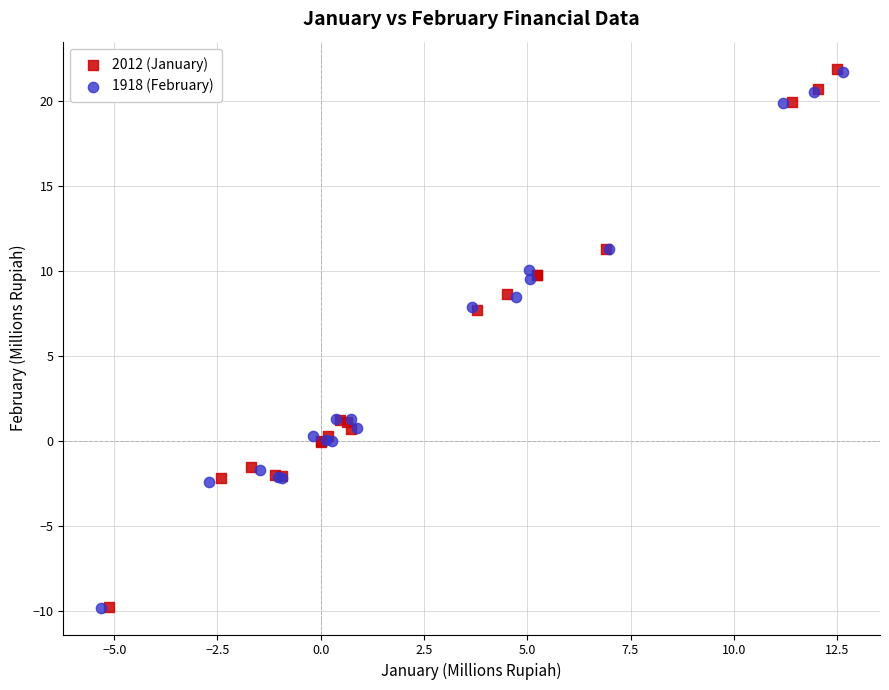

Which series has the widest spread of Y values?

2012 (January)